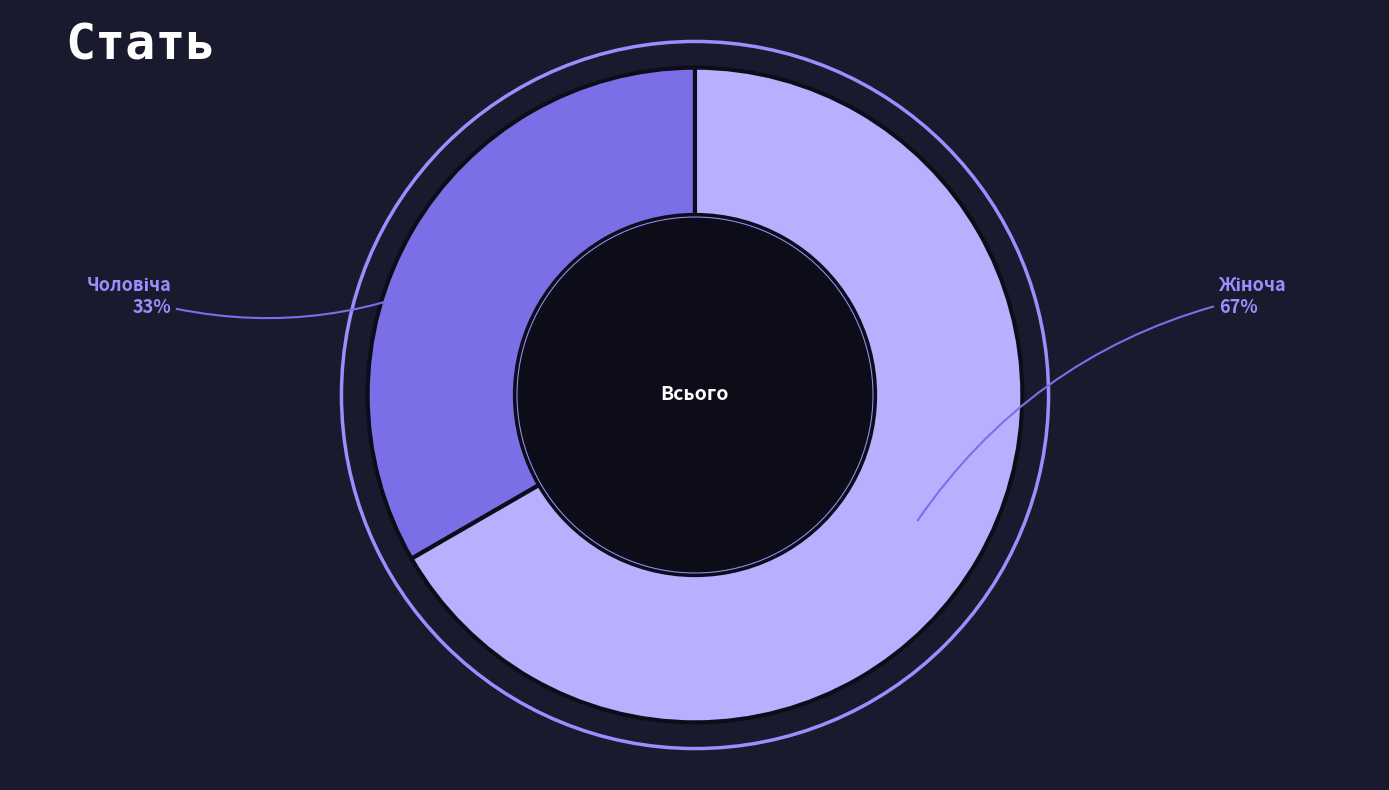

Count the number of slices in the pie.

2